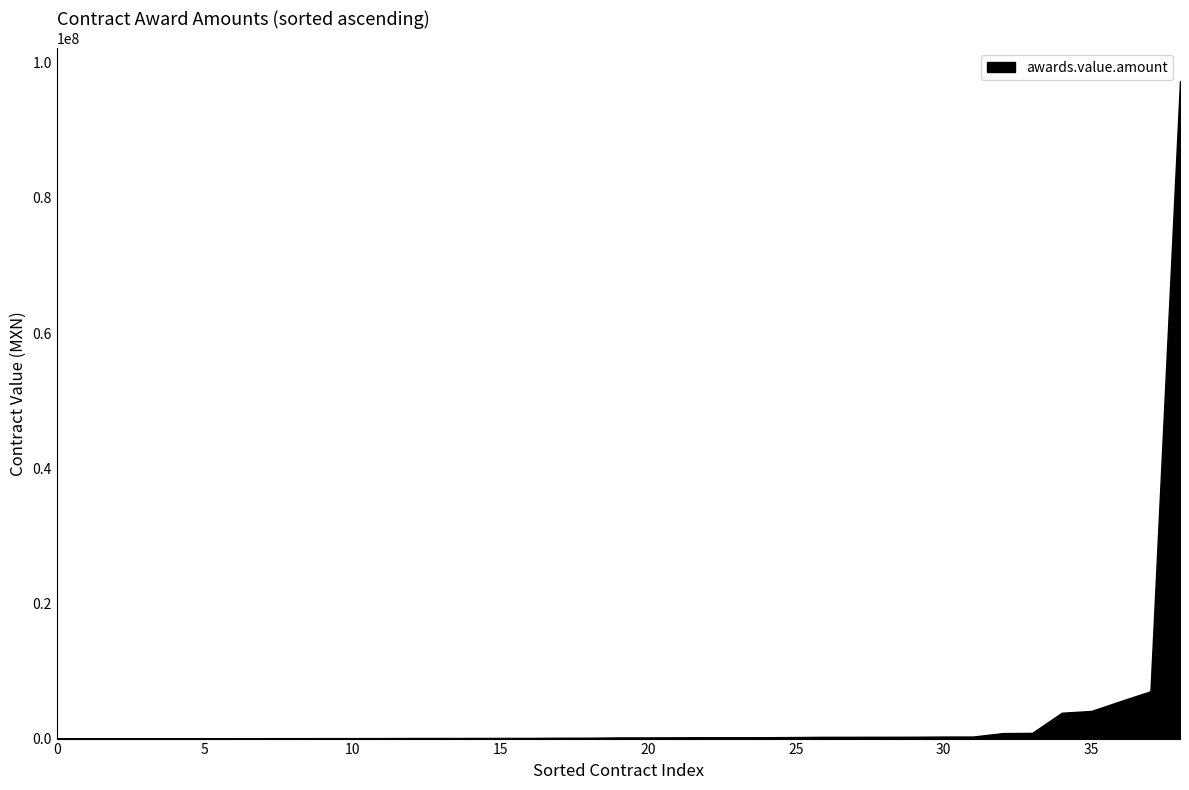

What is the difference between the maximum and minimum values?

97276984.8